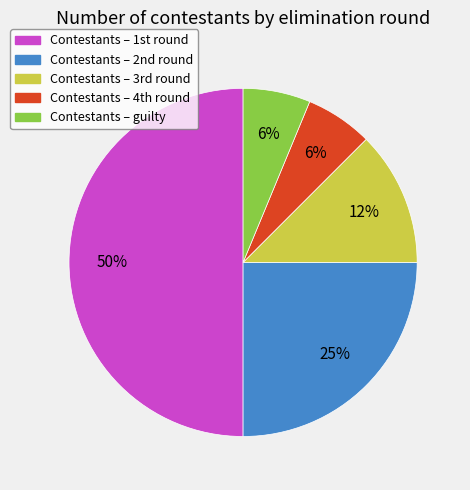

To the nearest percent, what is the average slice percentage?

20%